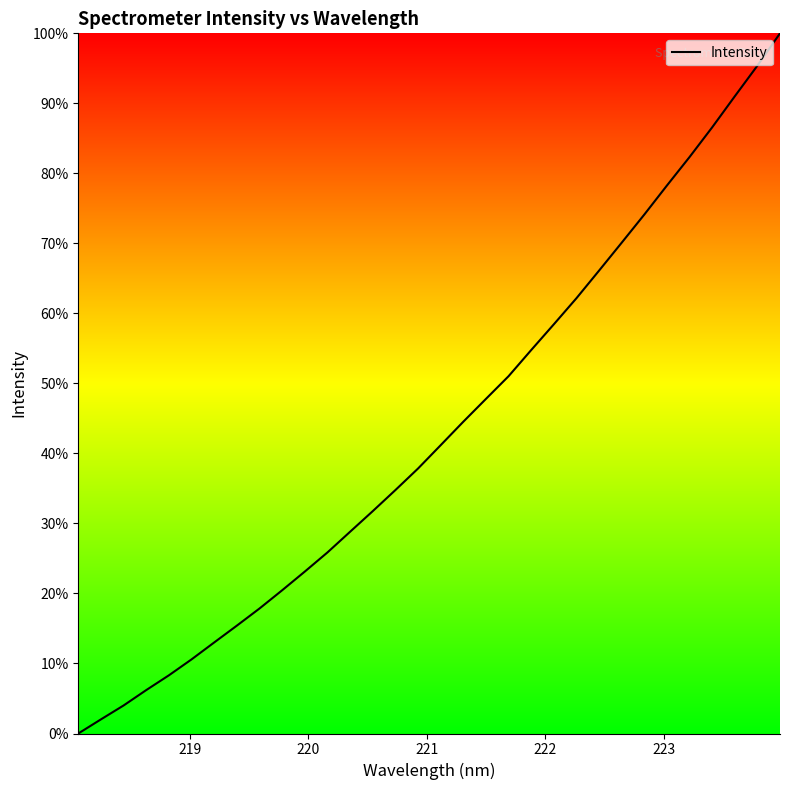

What is the greatest value displayed?

100.0